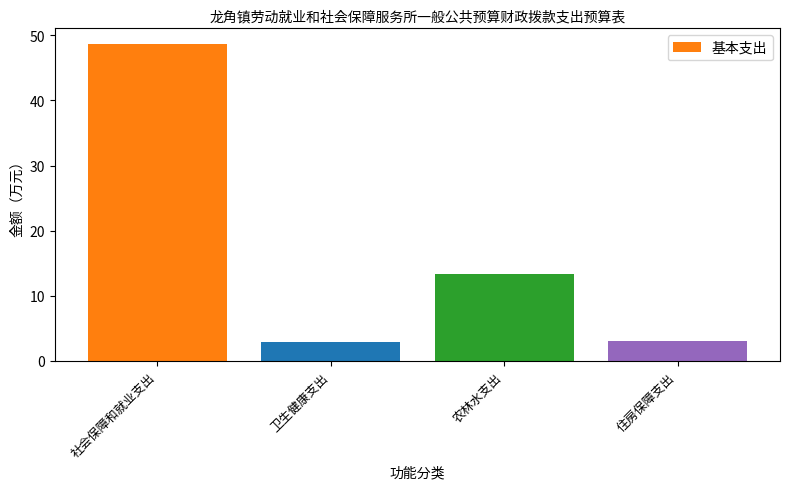

What is the smallest value displayed?

3.0